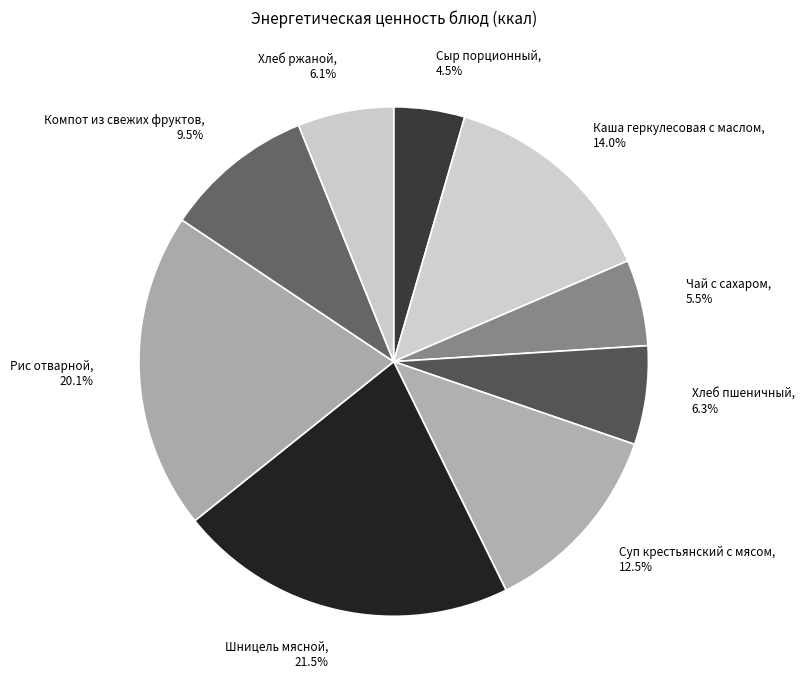

The Хлеб ржаной slice represents 1% of the pie. True or false?

False